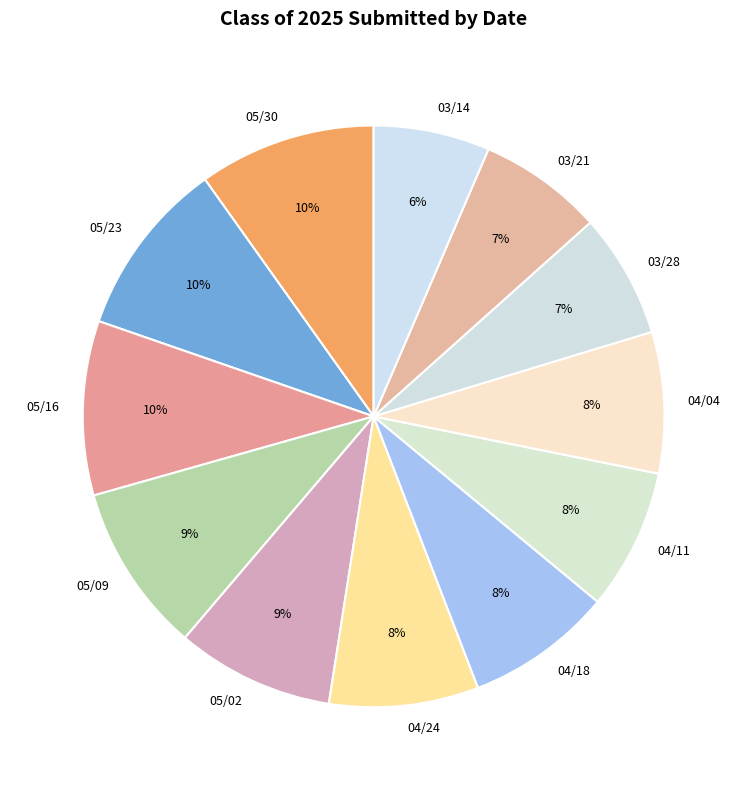

To the nearest percent, what is the average slice percentage?

8%